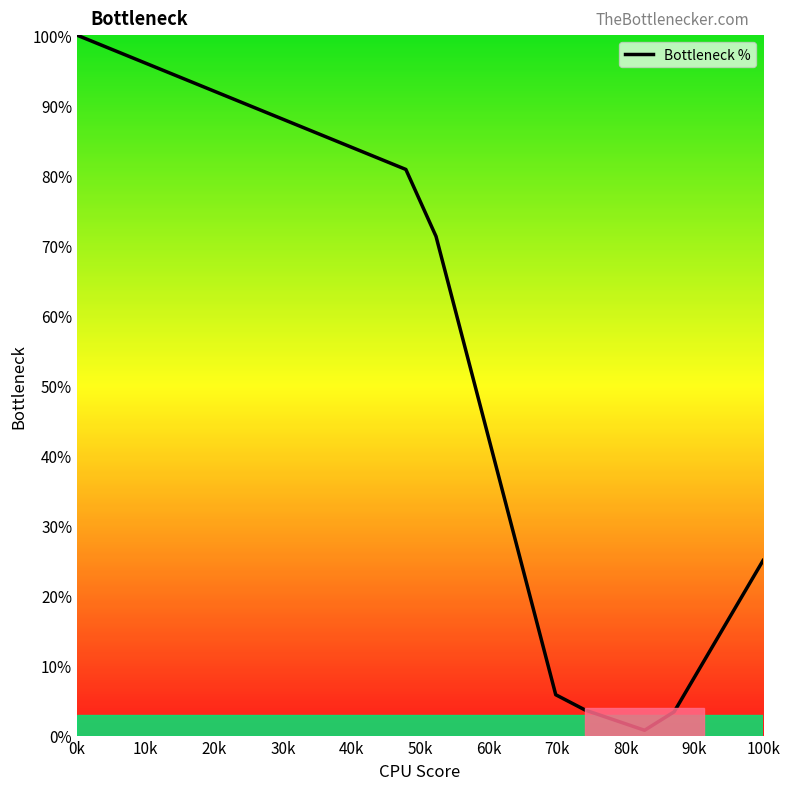

What is the difference between the maximum and minimum values?

99.2